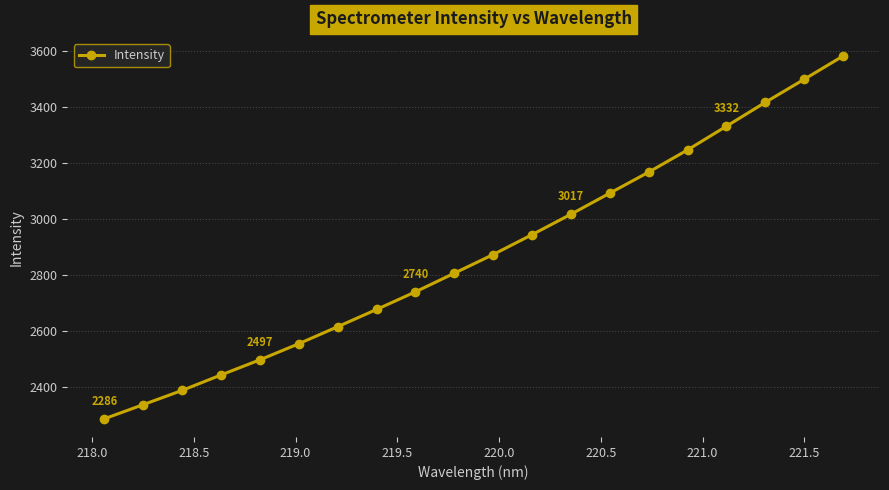

What is the sum of all values?

57518.6